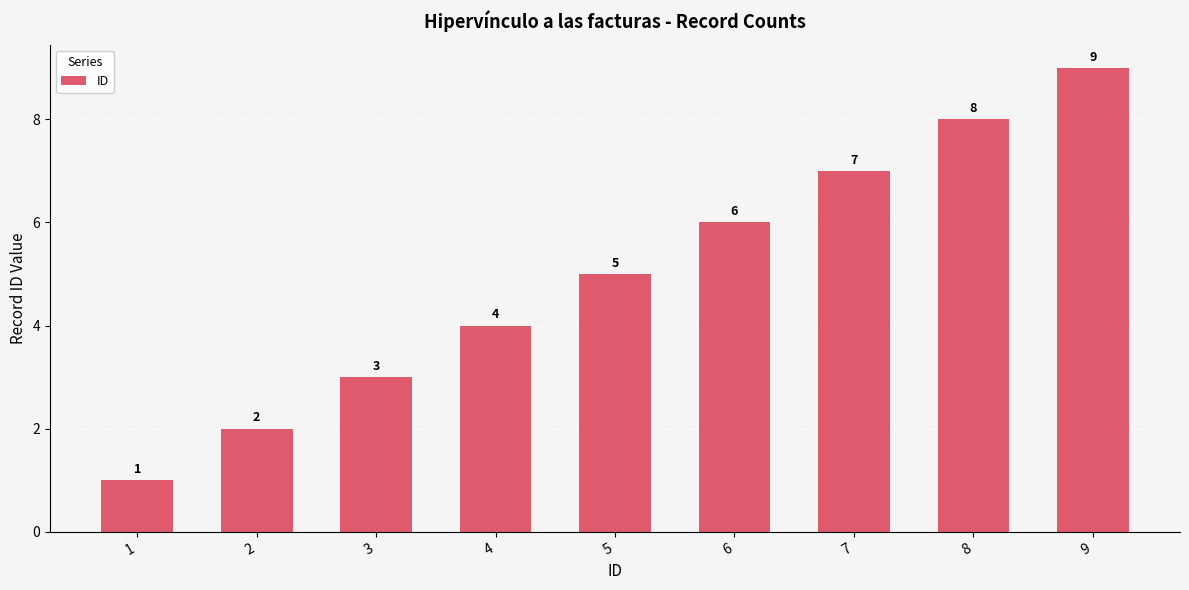

Rank the categories by value from highest to lowest.

9, 8, 7, 6, 5, 4, 3, 2, 1